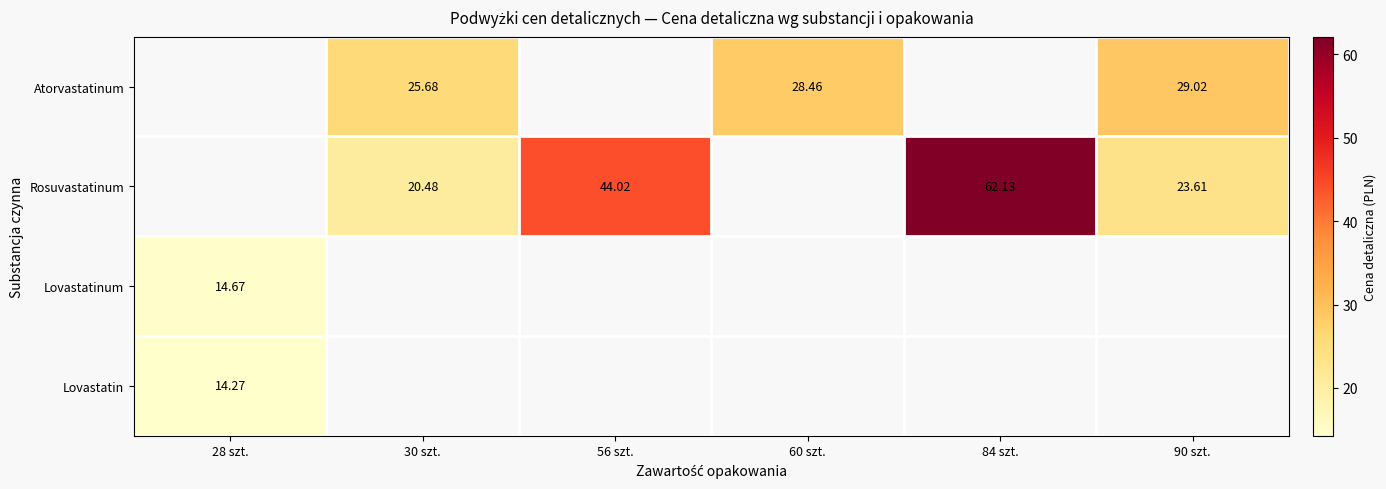

Is the value of Atorvastatinum at 90 szt. greater than the value of Rosuvastatinum at 84 szt.?

No